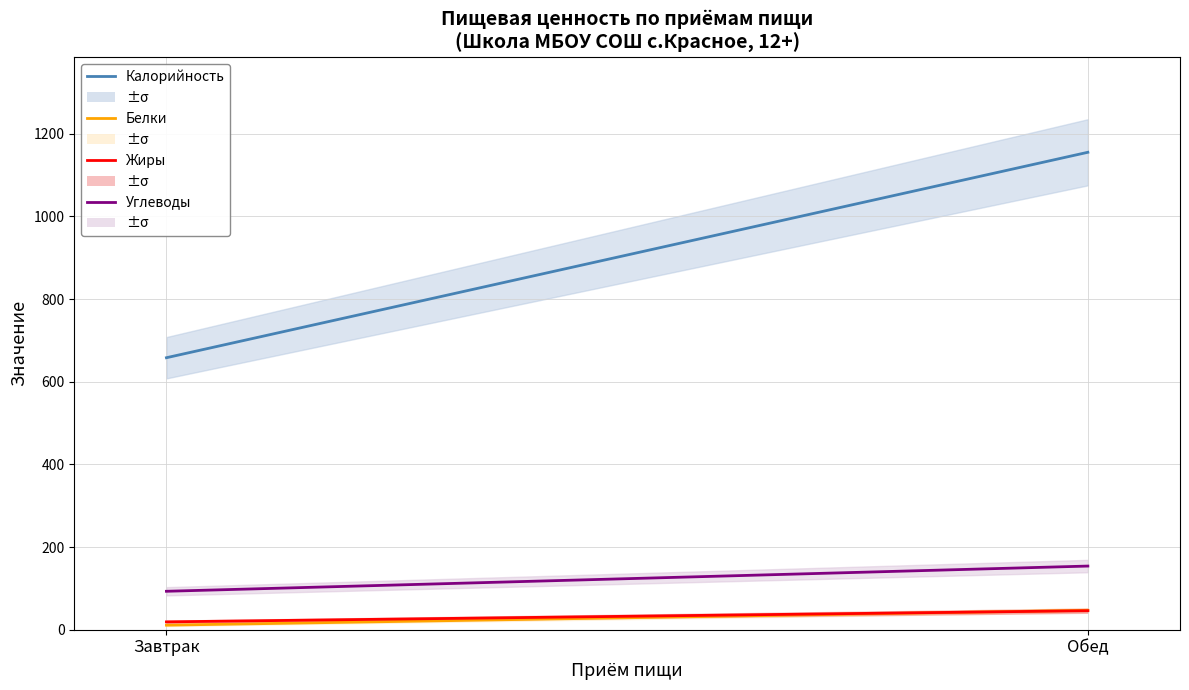

What is the value of the Калорийность point at the 1st from the left?

658